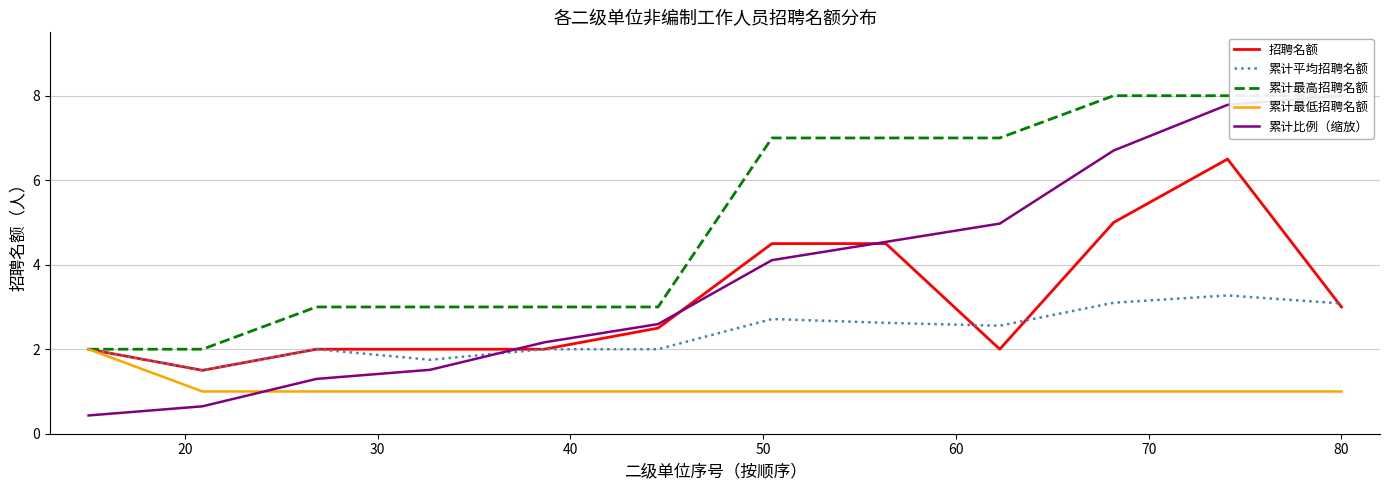

True or false: 累计比例（缩放） and 累计最高招聘名额 intersect in this chart.

False